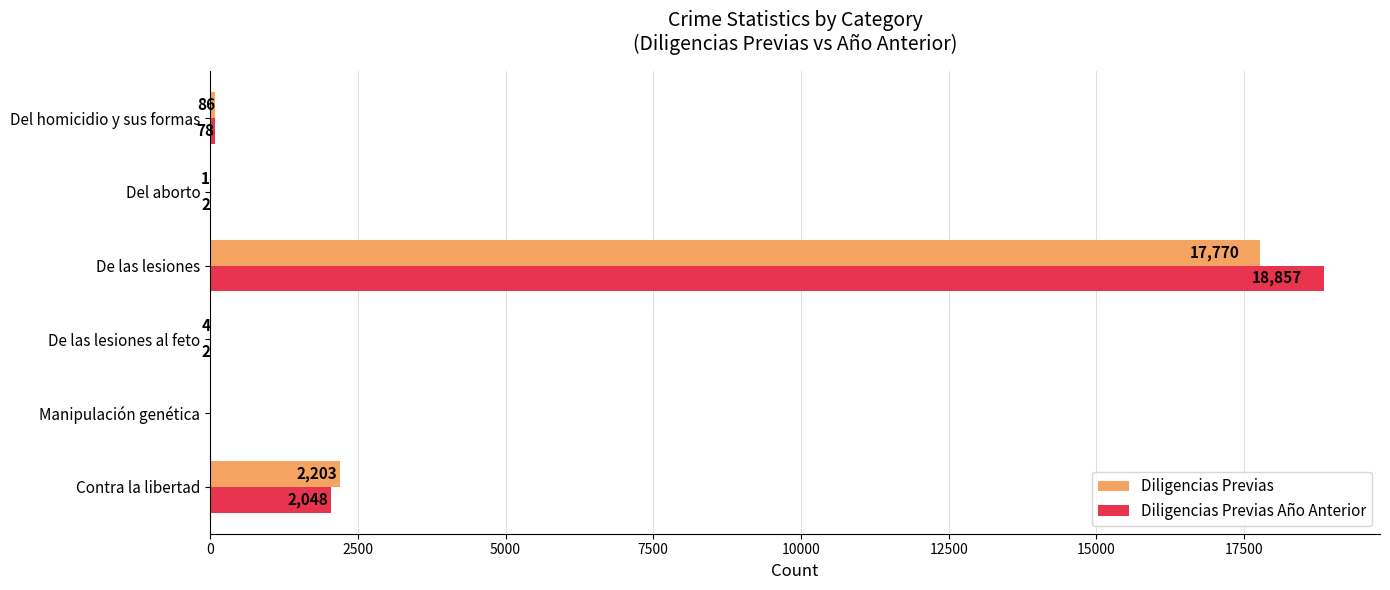

Between Del homicidio y sus formas and De las lesiones al feto, which series saw the biggest shift?

Diligencias Previas